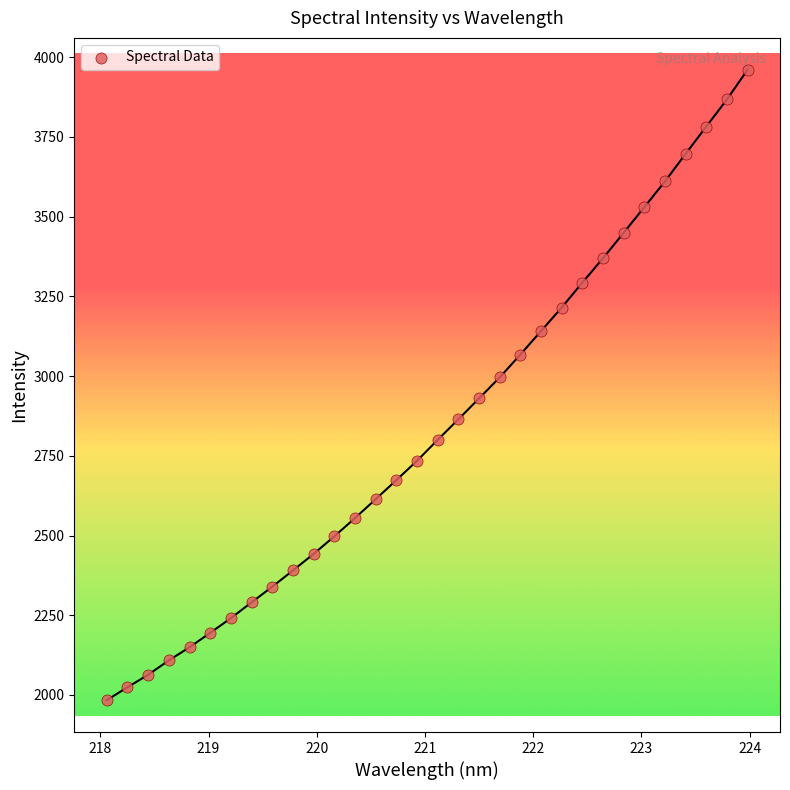

What is the range of Y values (max minus min)?

1976.9